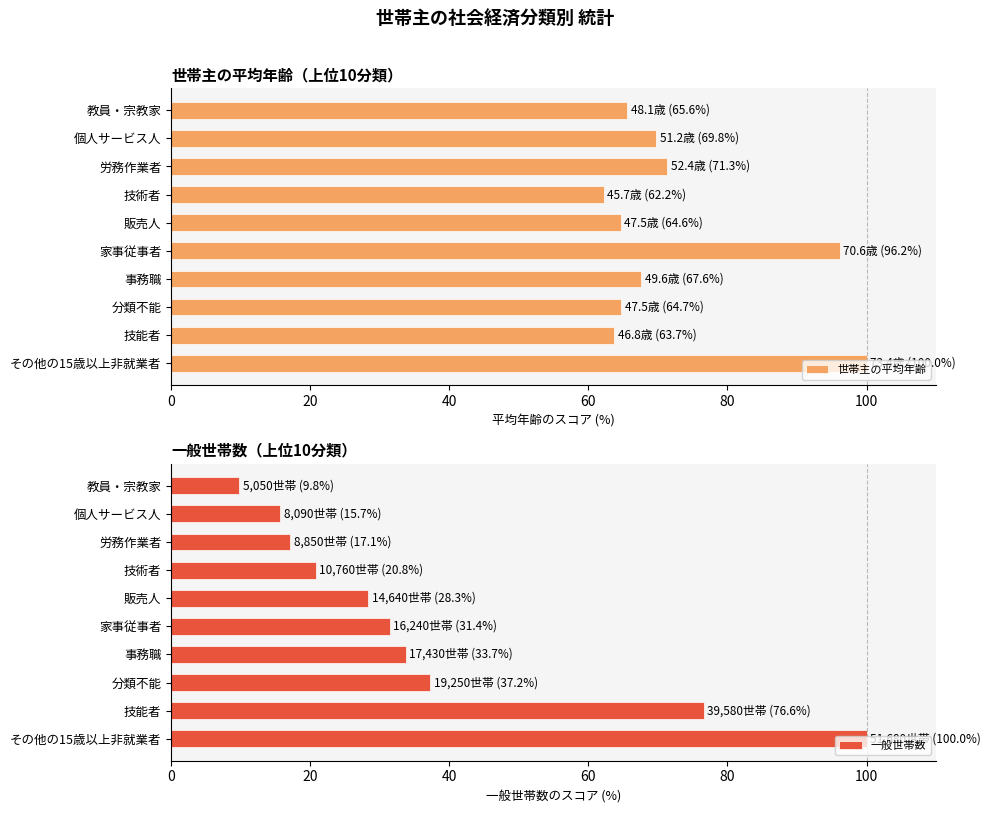

Read the 一般世帯数 value at 事務職.

33.7